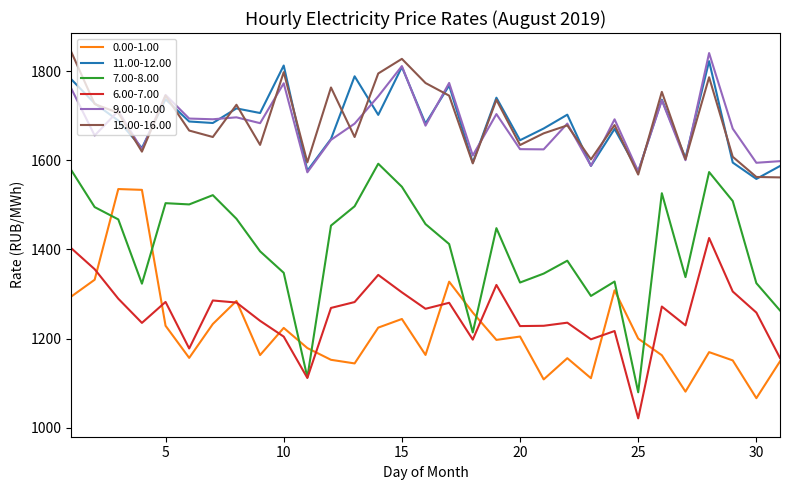

What are all the series names shown in the legend?

0.00-1.00, 11.00-12.00, 7.00-8.00, 6.00-7.00, 9.00-10.00, 15.00-16.00